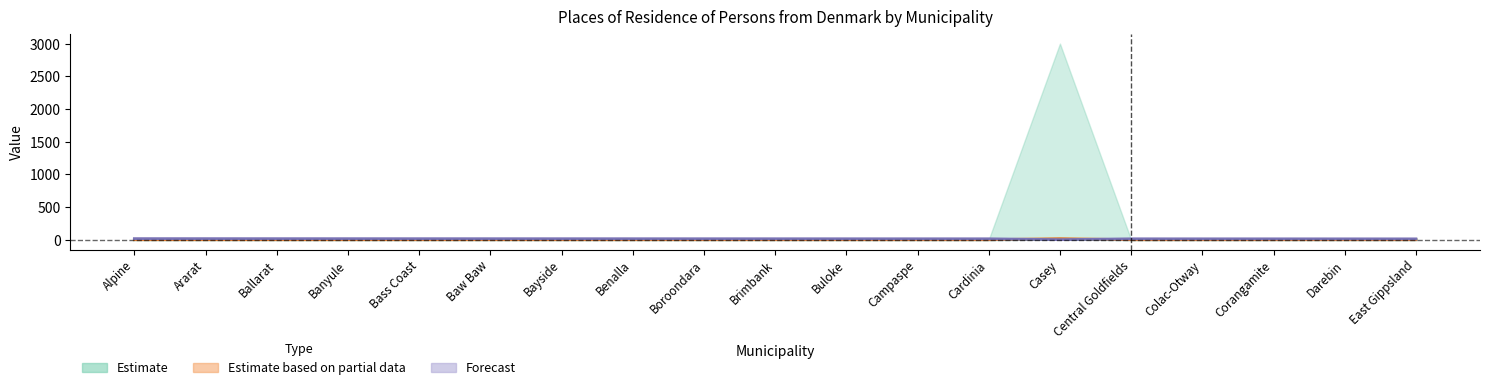

Does the chart display data point markers on the line(s)?

No